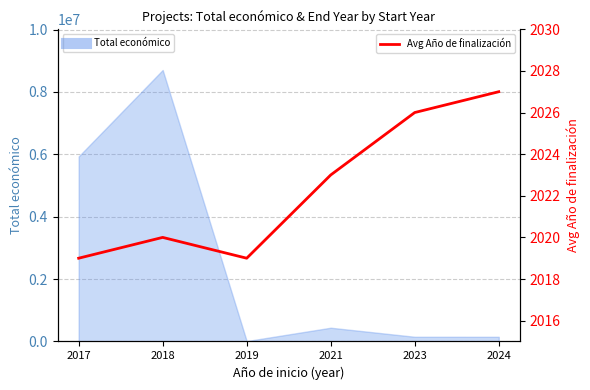

List the labels in order of value, largest first.

2024, 2023, 2021, 2018, 2017, 2019